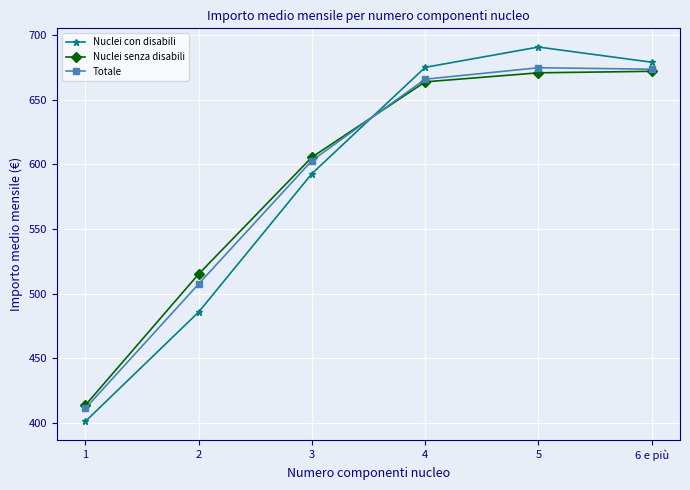

The value of Nuclei senza disabili at 2 is 515.2. True or false?

True